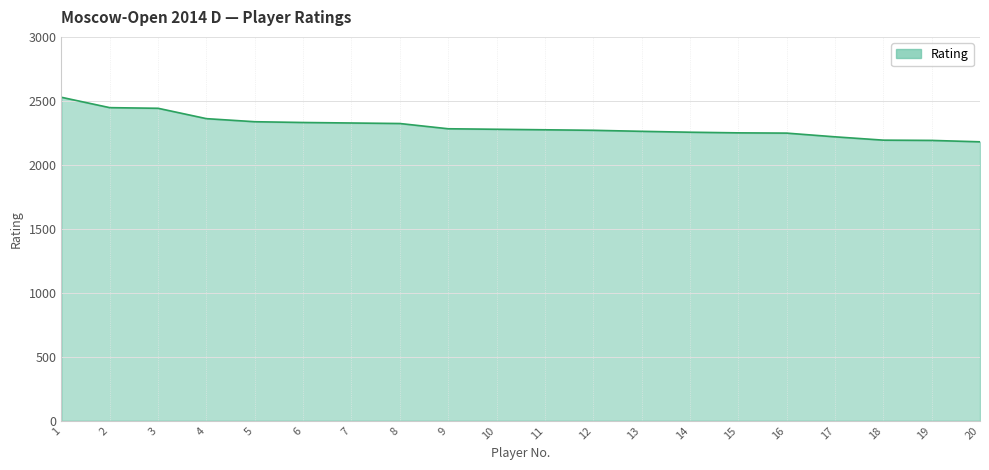

What is the smallest value displayed?

2180